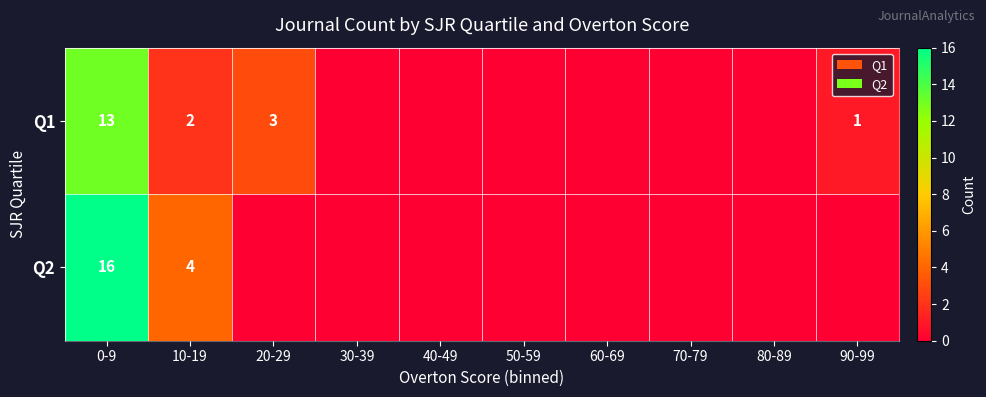

Is it true that Q1 equals 2 at 10-19?

True